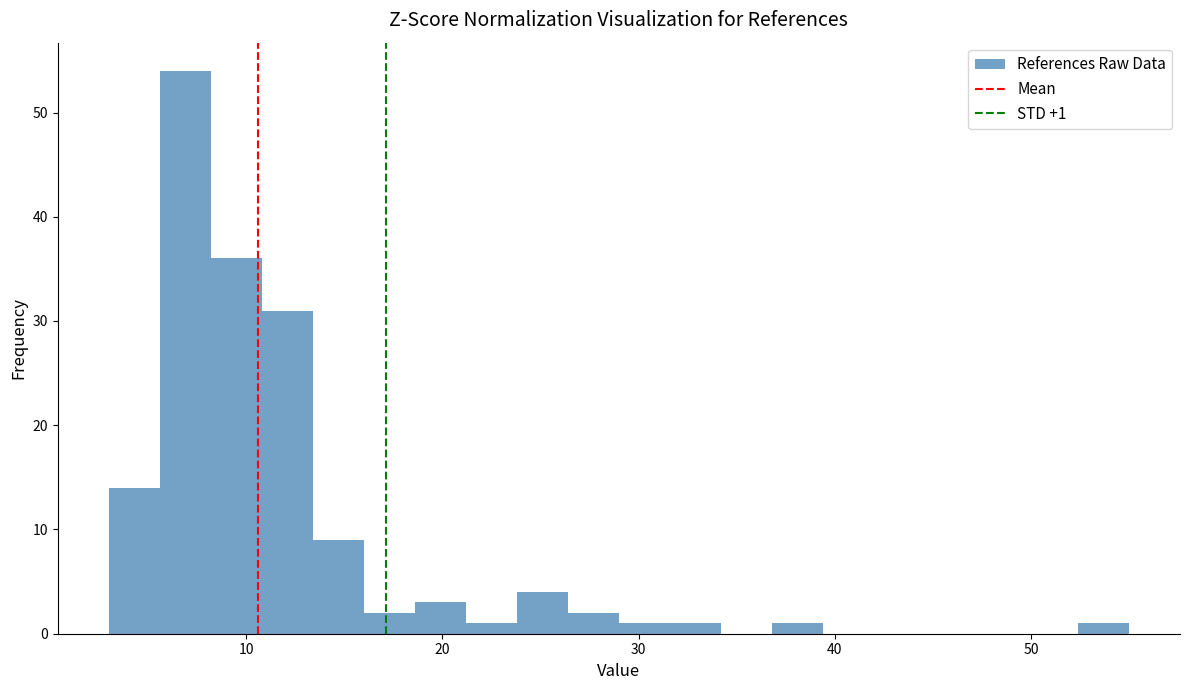

Read against the x-axis, roughly where is the centre of the tallest bar?

7